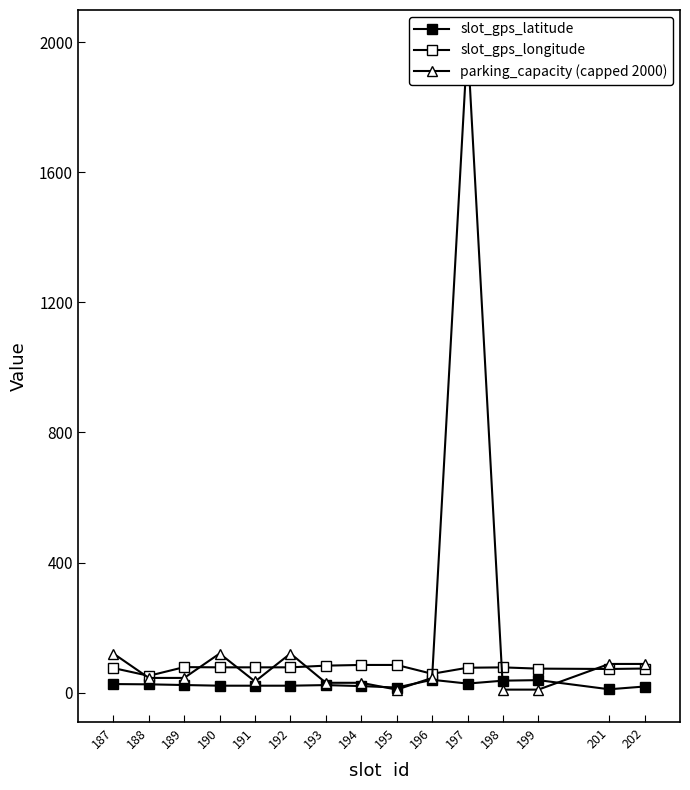

Rank the series by their maximum value, from lowest to highest.

slot_gps_latitude, slot_gps_longitude, parking_capacity (capped 2000)